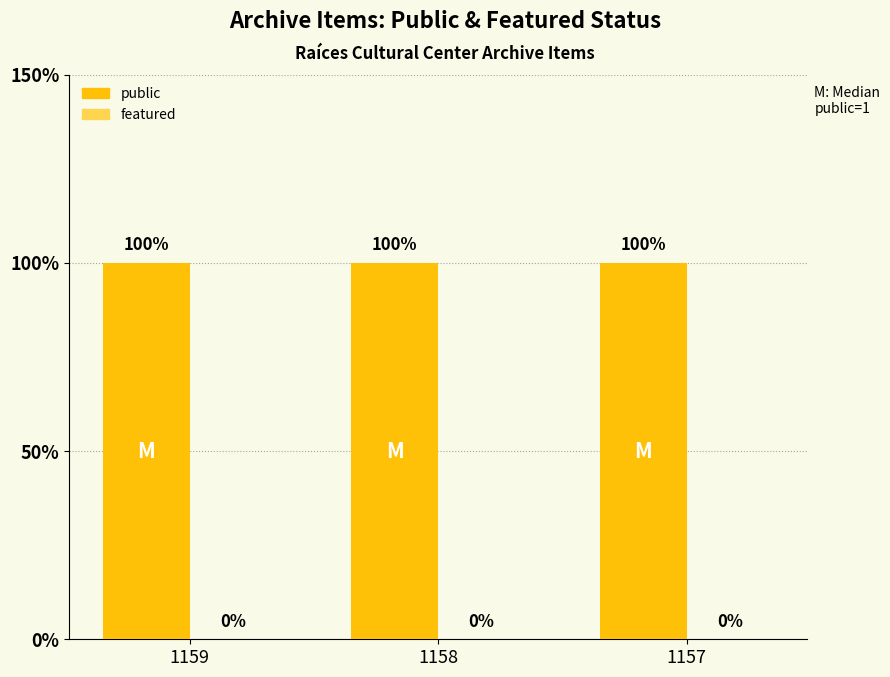

Which series has the largest total across all categories?

public